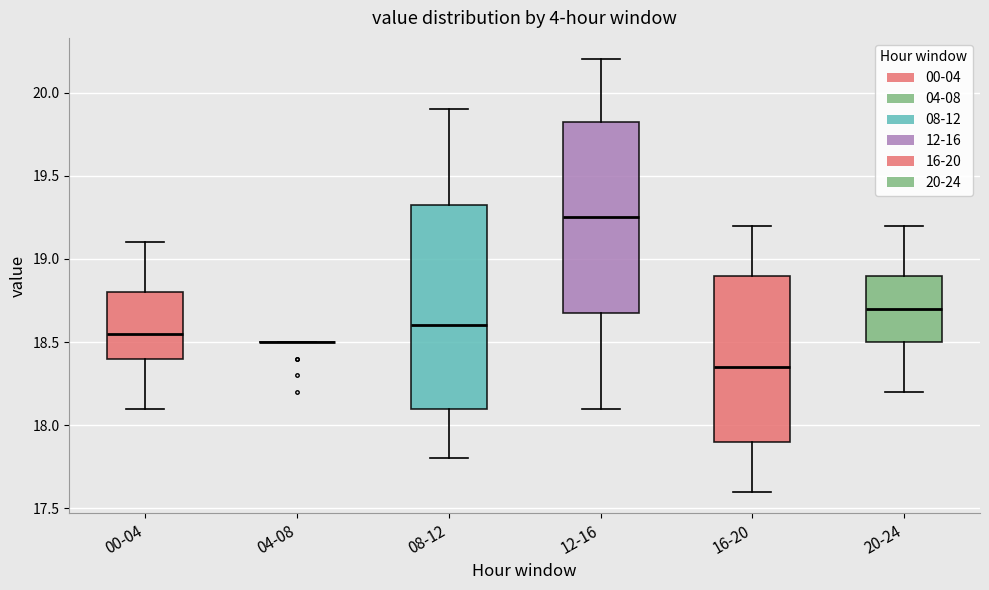

Where does the upper whisker of the box for 00-04 end on the y-axis? The values are not printed on the chart, so give them approximately, as read against the axis.

19.10